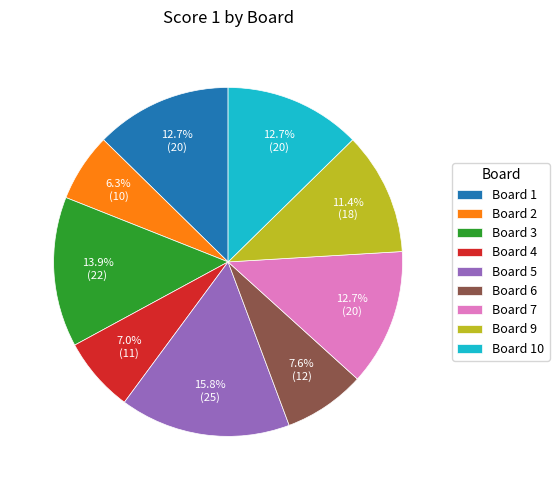

What is the largest slice in the pie chart?

Board 5